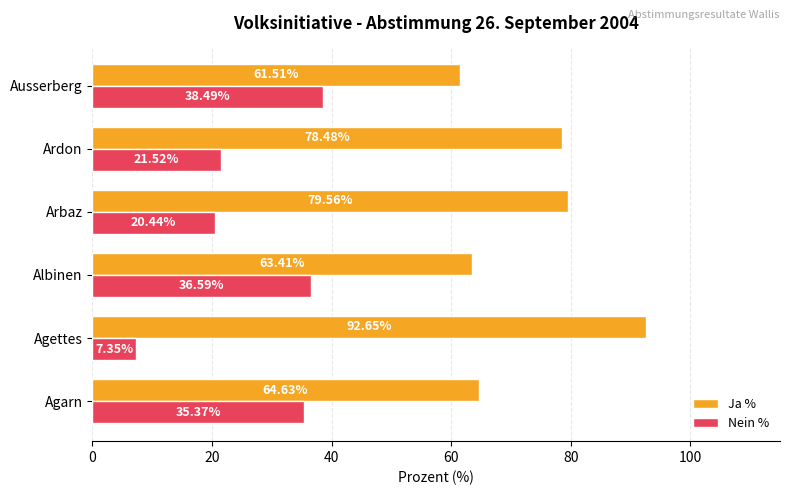

At which category does the chart reach its minimum across all series?

Agettes